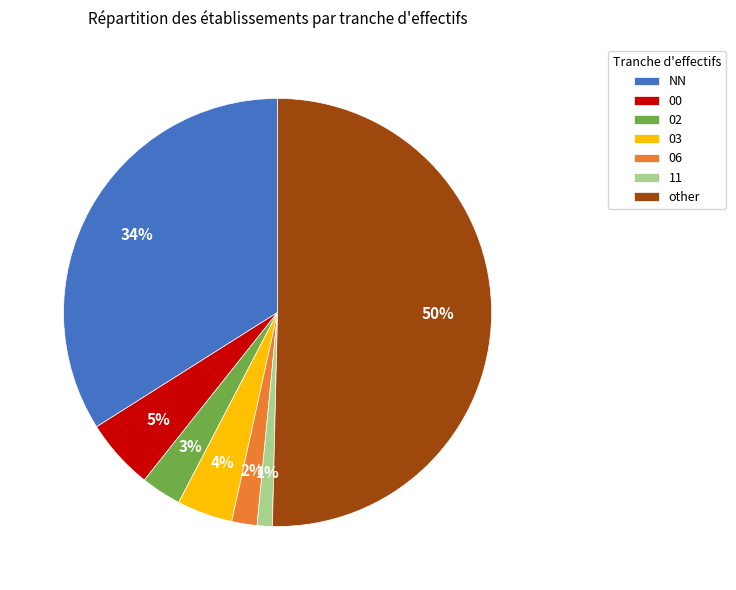

The NN slice represents 48% of the pie. True or false?

False